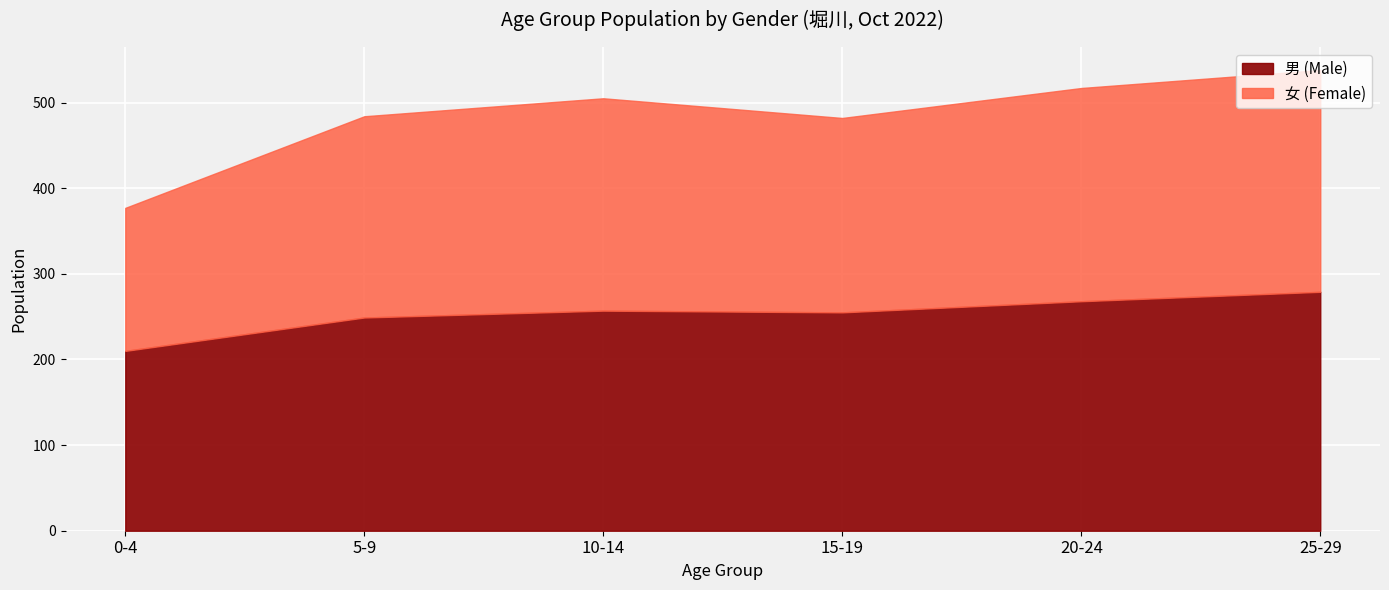

What is the difference between the 男 (Male) values at 15-19 and 0-4?

45